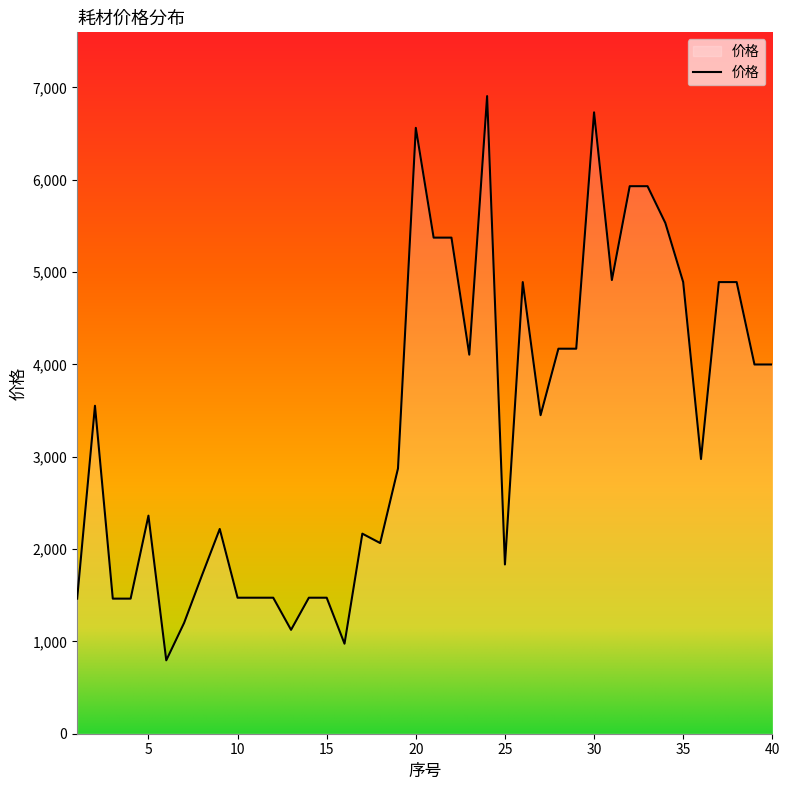

What is the minimum value shown in the chart?

794.8